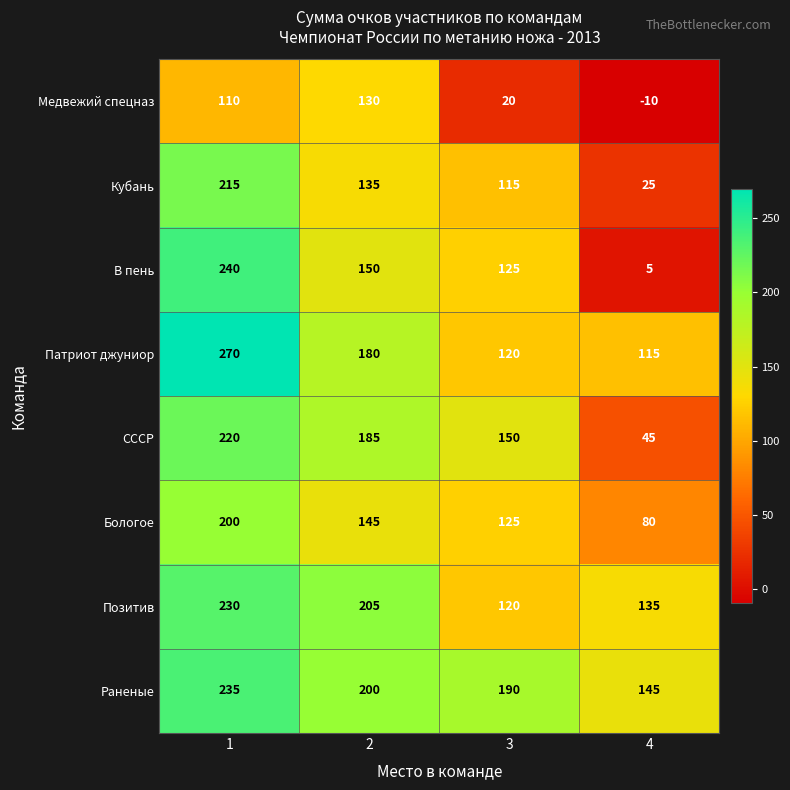

What is the total value across all series at 4?

540